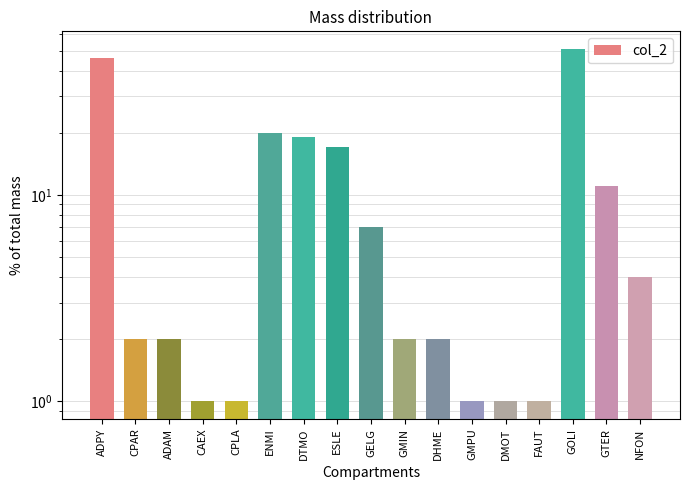

Rank the categories by value from lowest to highest.

CAEX, CPLA, GMPU, DMOT, FAUT, CPAR, ADAM, GMIN, DHME, NFON, GELG, GTER, ESLE, DTMO, ENMI, ADPY, GOLI